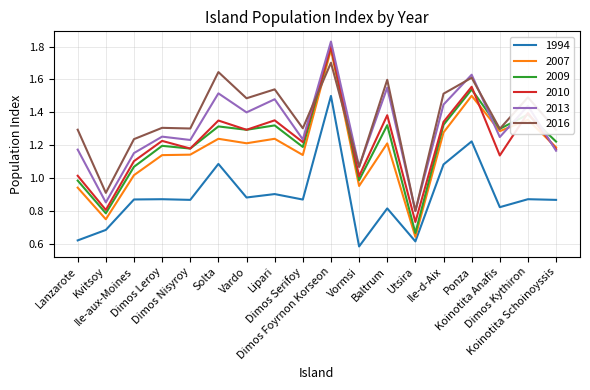

Which series has the widest spread of values?

2007